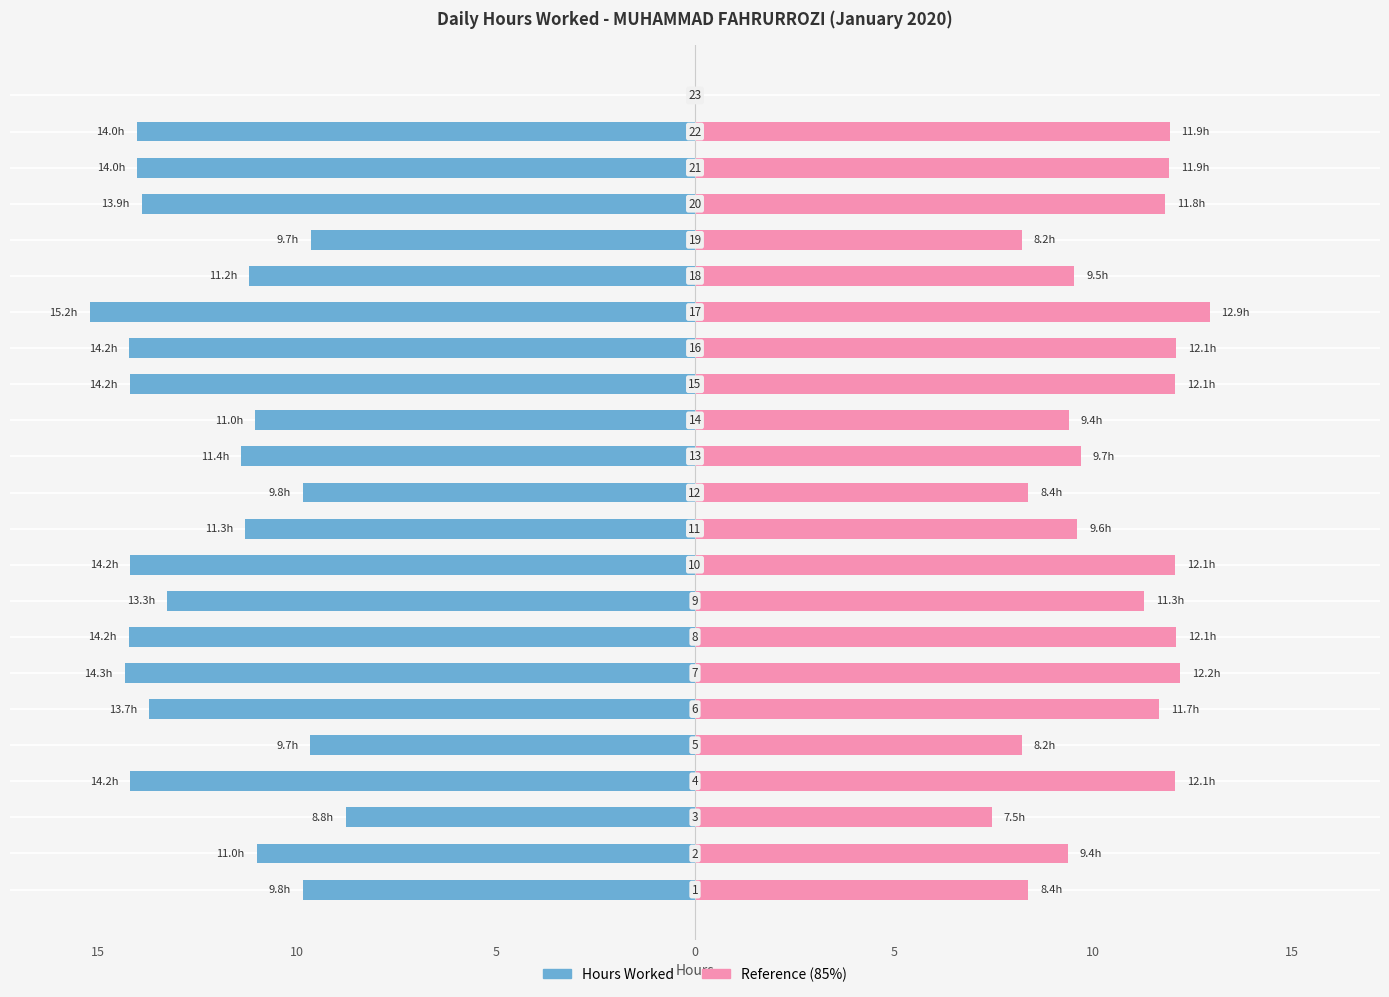

Are the bars grouped side by side (vs. stacked)?

Yes